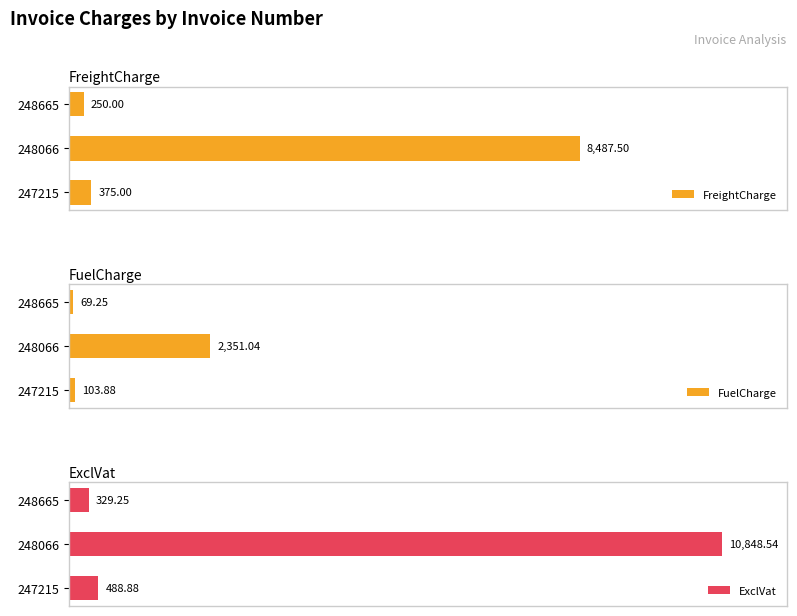

Rank the categories by FreightCharge value from lowest to highest.

248665, 247215, 248066